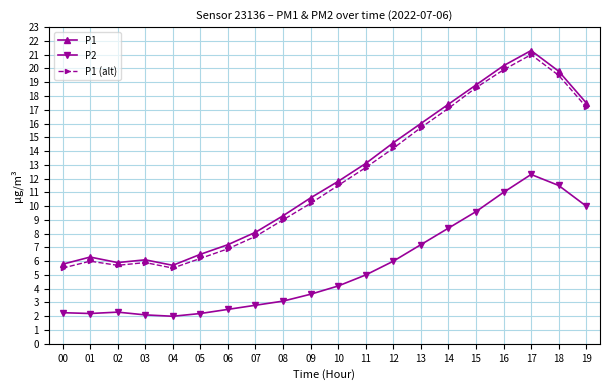

What is the average value of the P2 series?

5.5